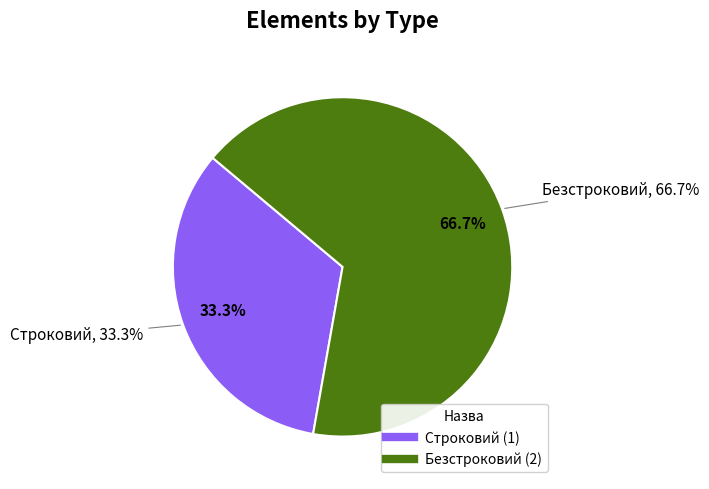

To the nearest percent, what is the combined percentage of Строковий and Безстроковий?

100%